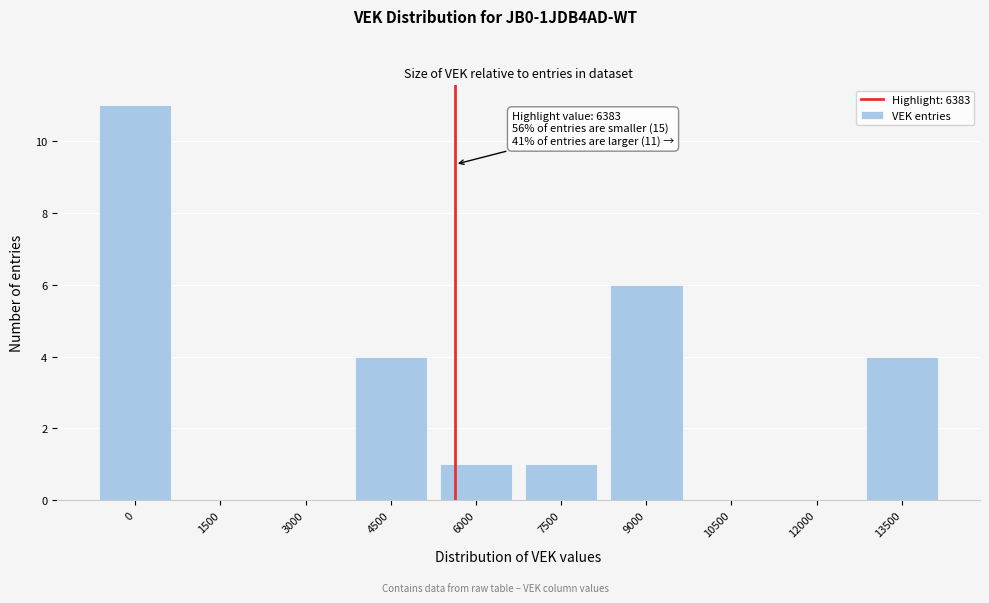

Reading right to left, extract all data points from this chart.

13500=4	12000=0	10500=0	9000=6	7500=1	6000=1	4500=4	3000=0	1500=0	0=11